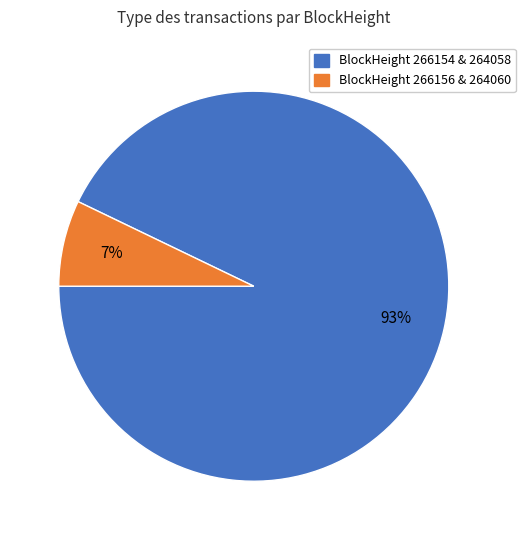

Does any single category account for the majority?

Yes